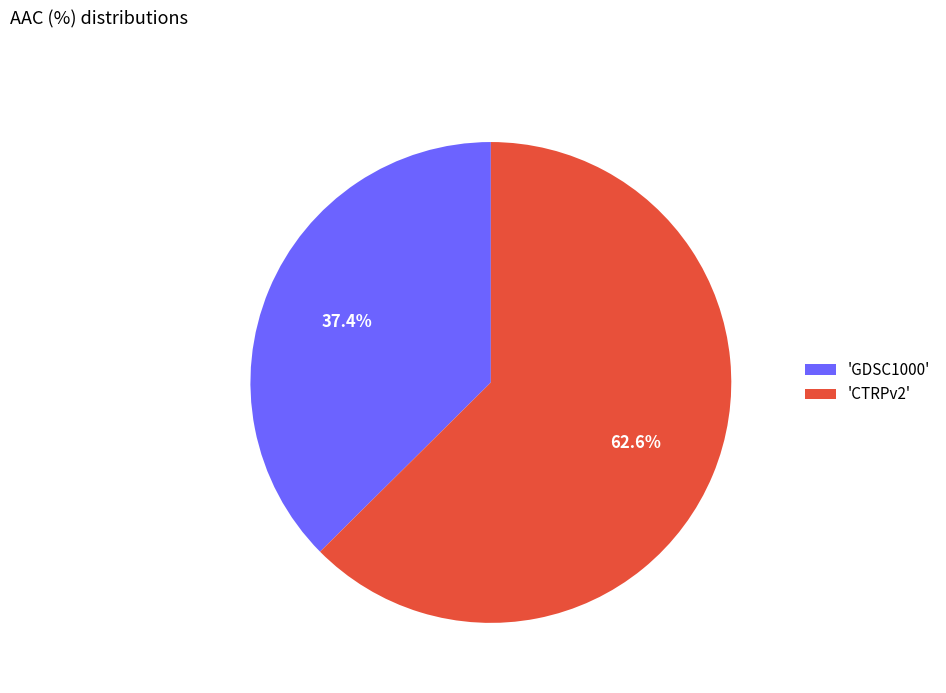

Rank the categories by value from highest to lowest.

'CTRPv2', 'GDSC1000'